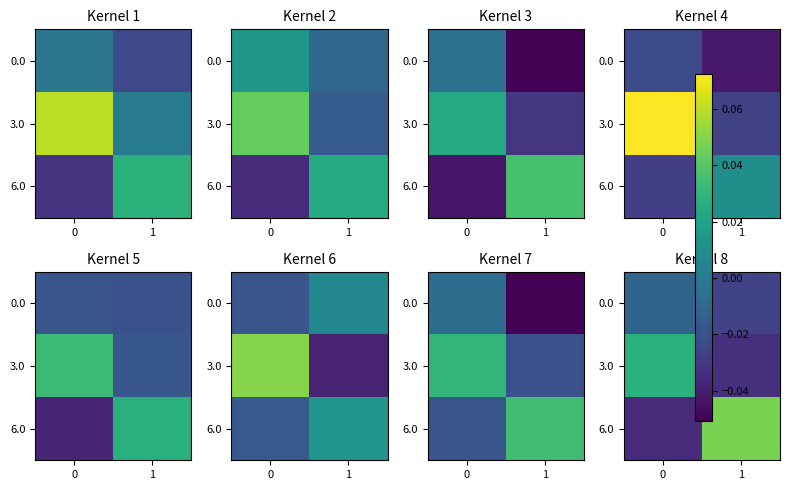

The value of 6.0 at 0 is -0.0. True or false?

False